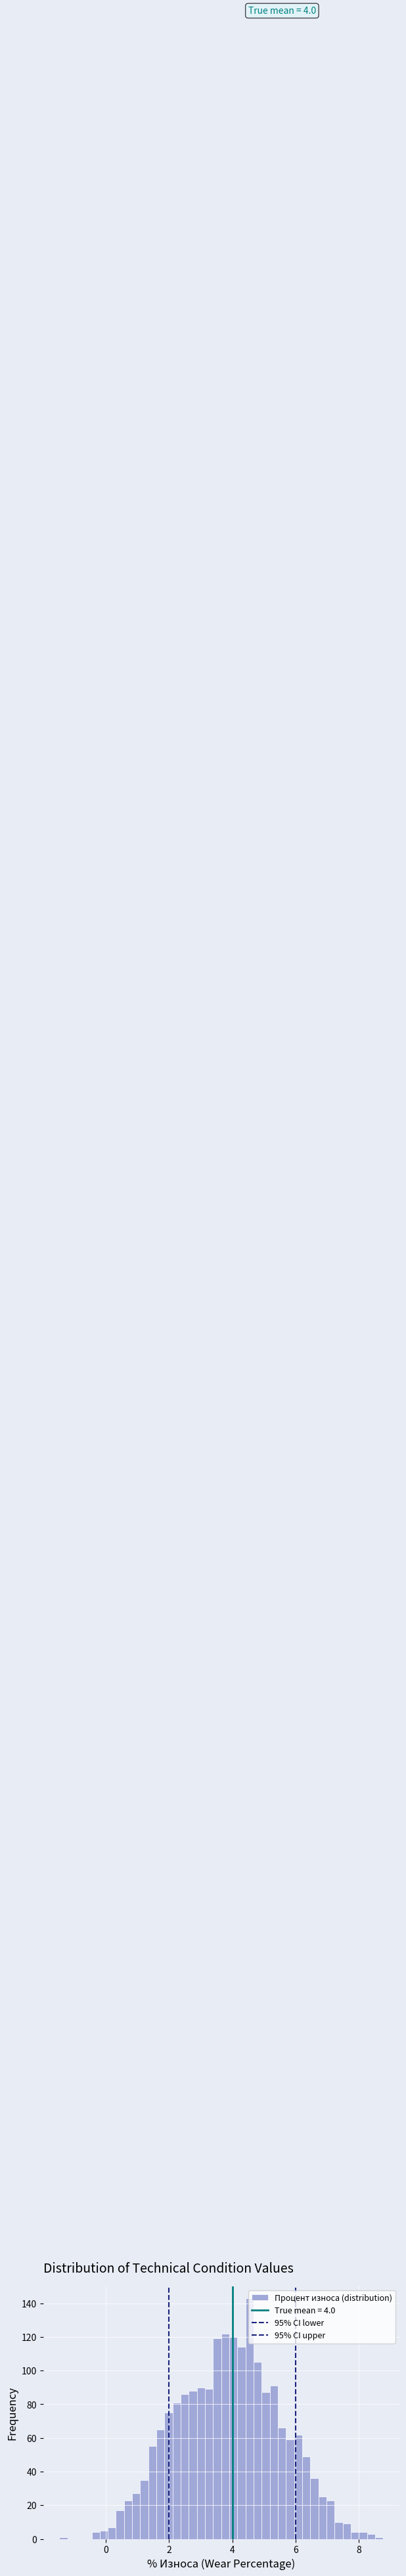

Around what value on the x-axis is the tallest bar? Give the approximate position of its centre, as read against the axis.

4.6